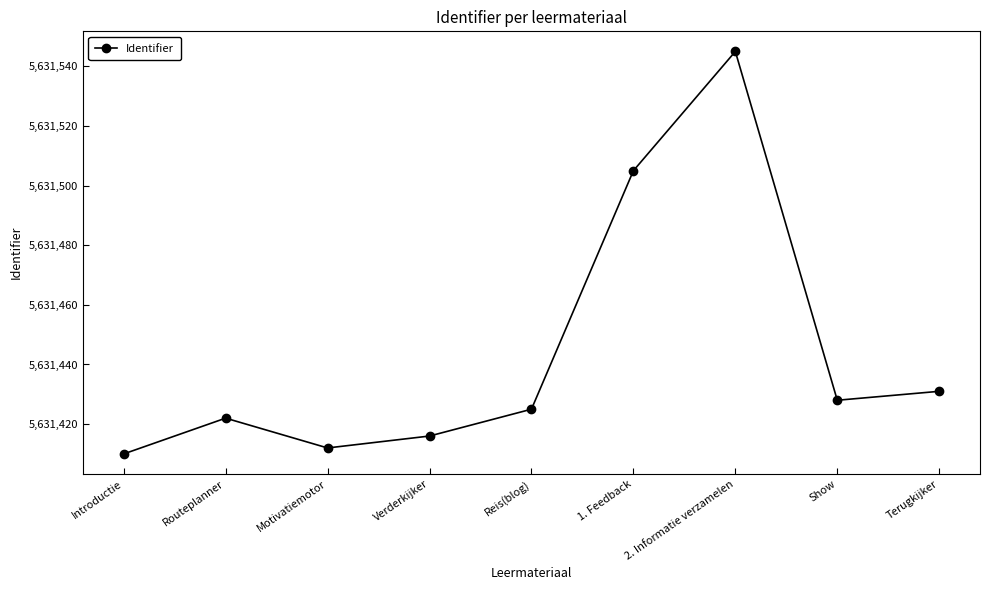

What is the greatest value displayed?

5631545